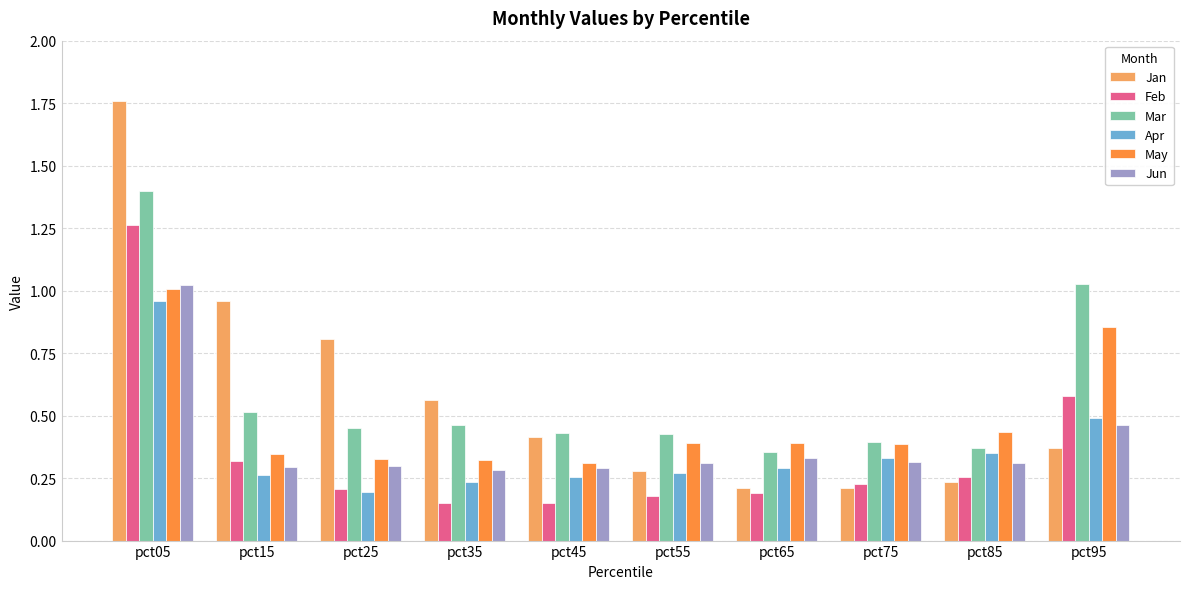

At which category does the chart reach its peak across all series?

pct05